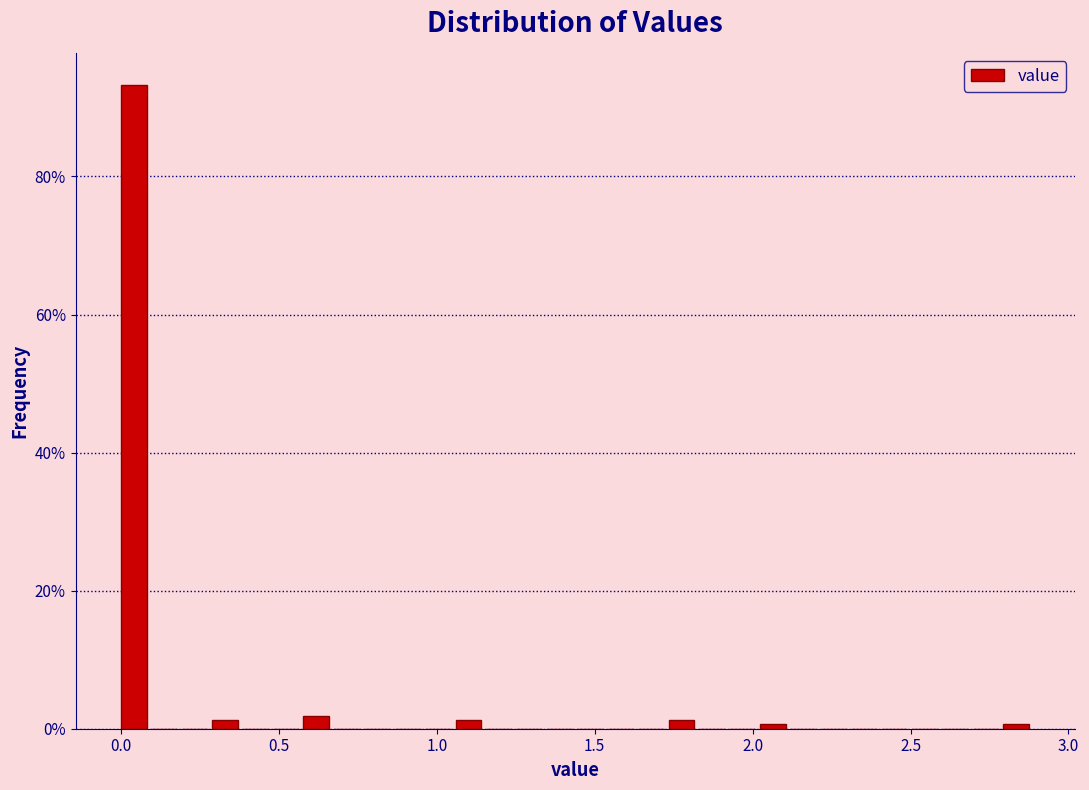

Read against the x-axis, roughly where is the centre of the tallest bar?

0.05